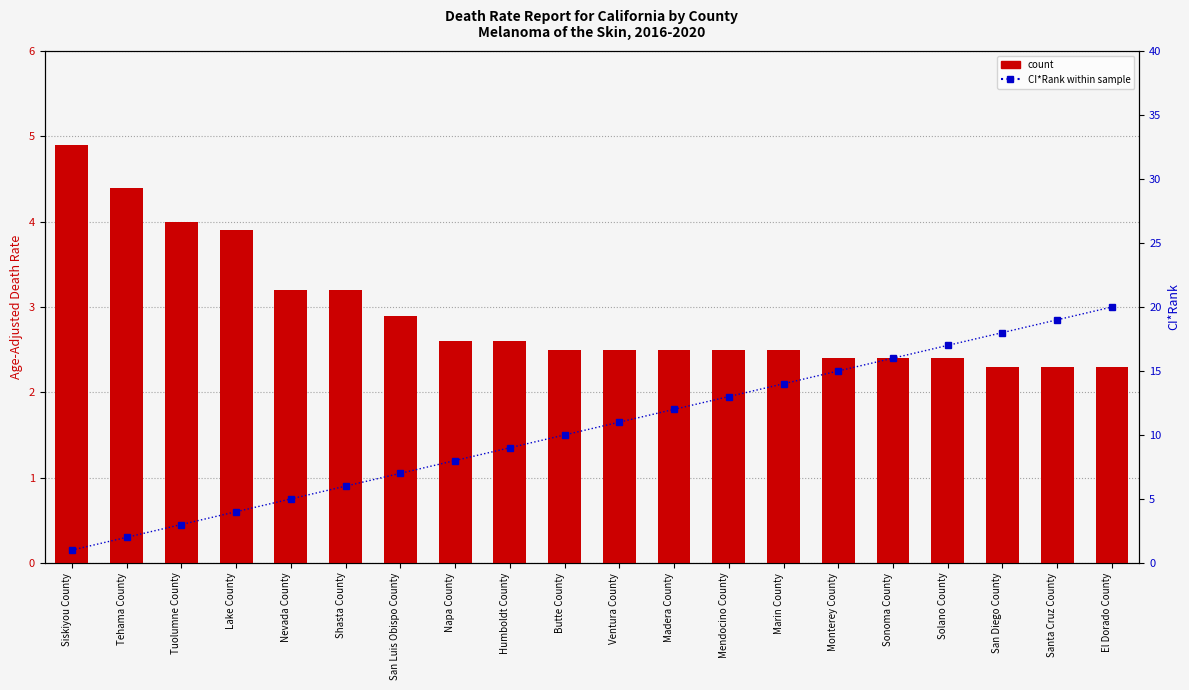

Rank the series by their maximum value, from lowest to highest.

count, percentile rank within the sample